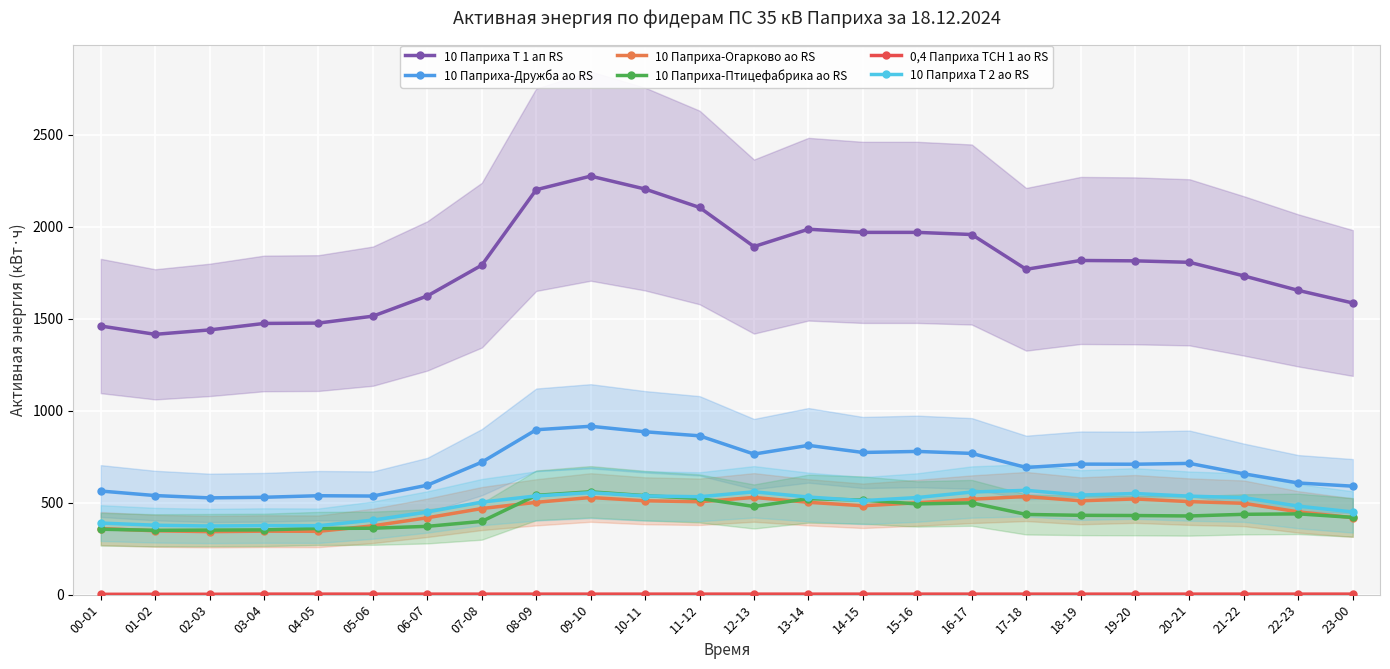

Which series changed the most between 01-02 and 15-16?

10 Паприха Т 1 ап RS